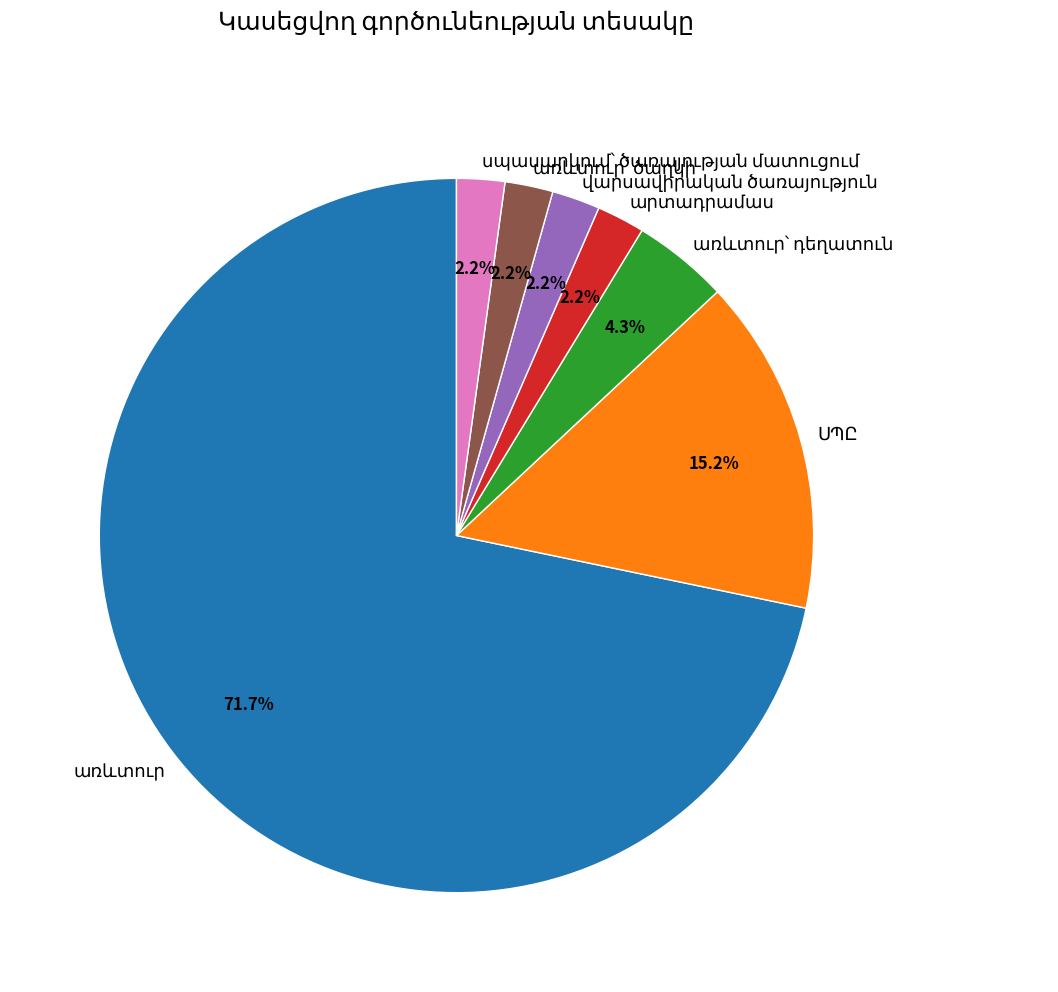

How many slices are in this pie chart?

7